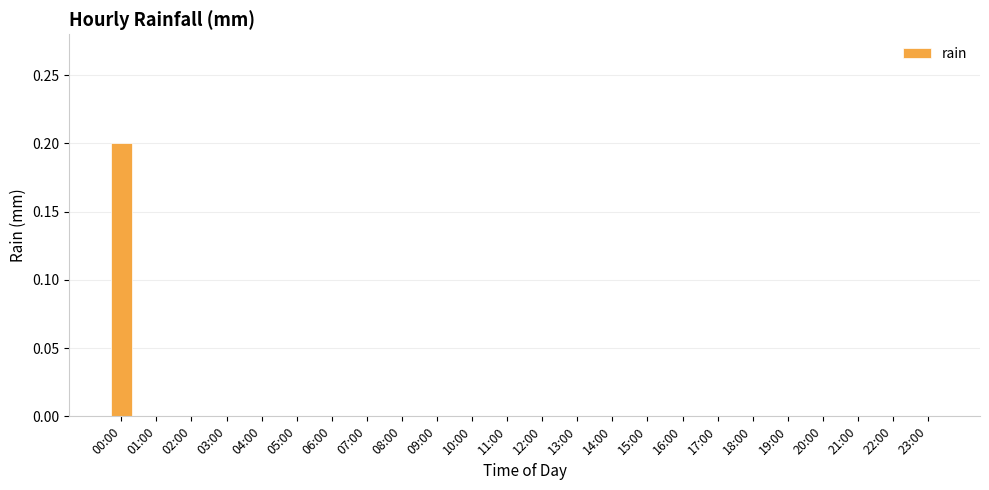

At which category does the chart reach its peak across all series?

00:00